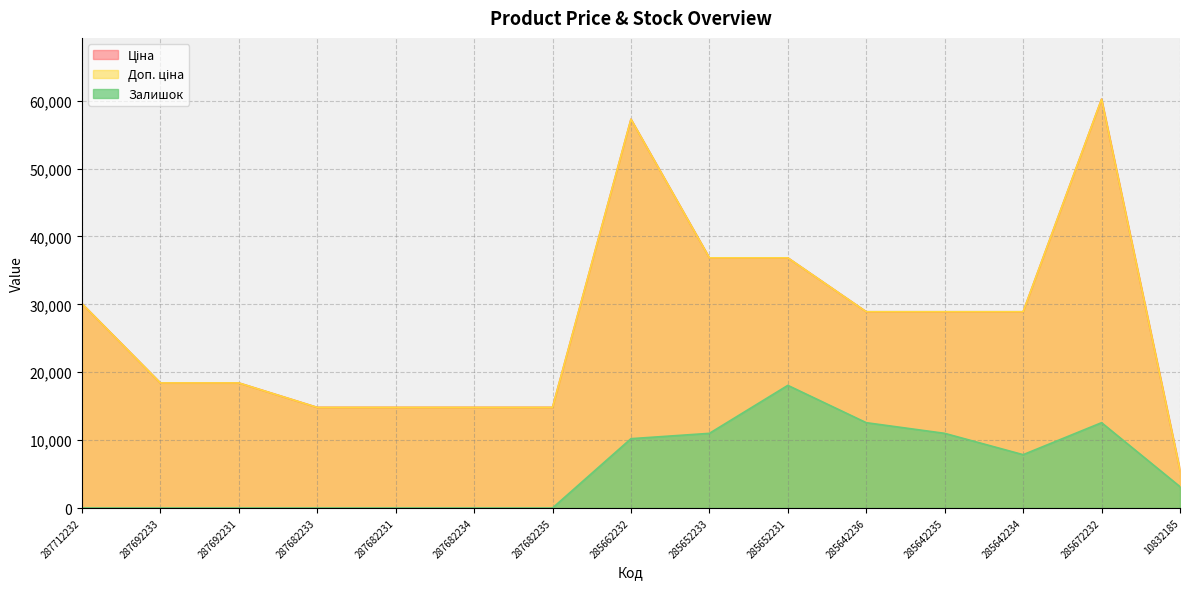

True or false: Ціна and Доп. ціна cross at least once.

False